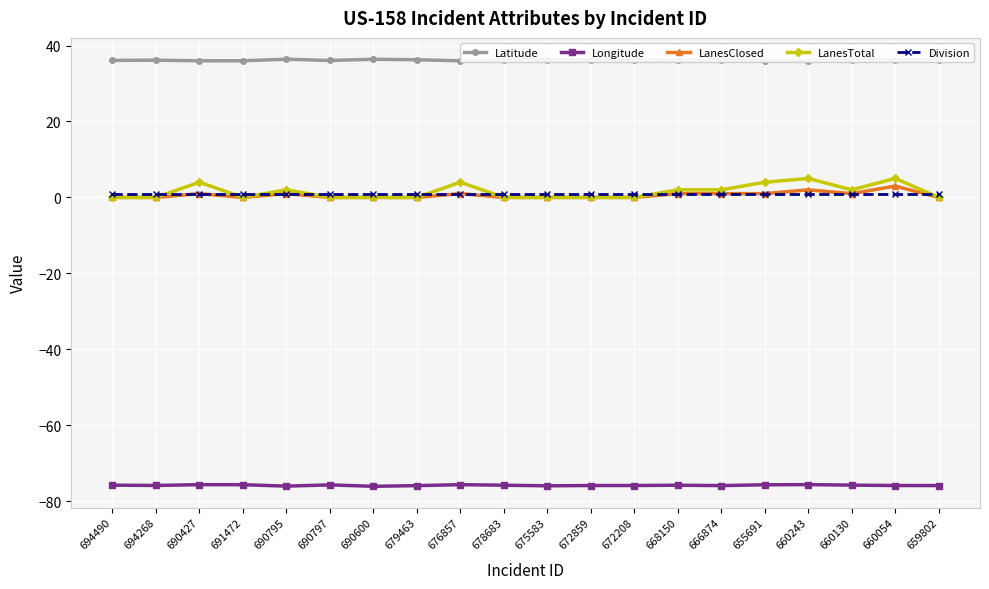

Between 655691 and 660243, which series saw the biggest shift?

LanesClosed